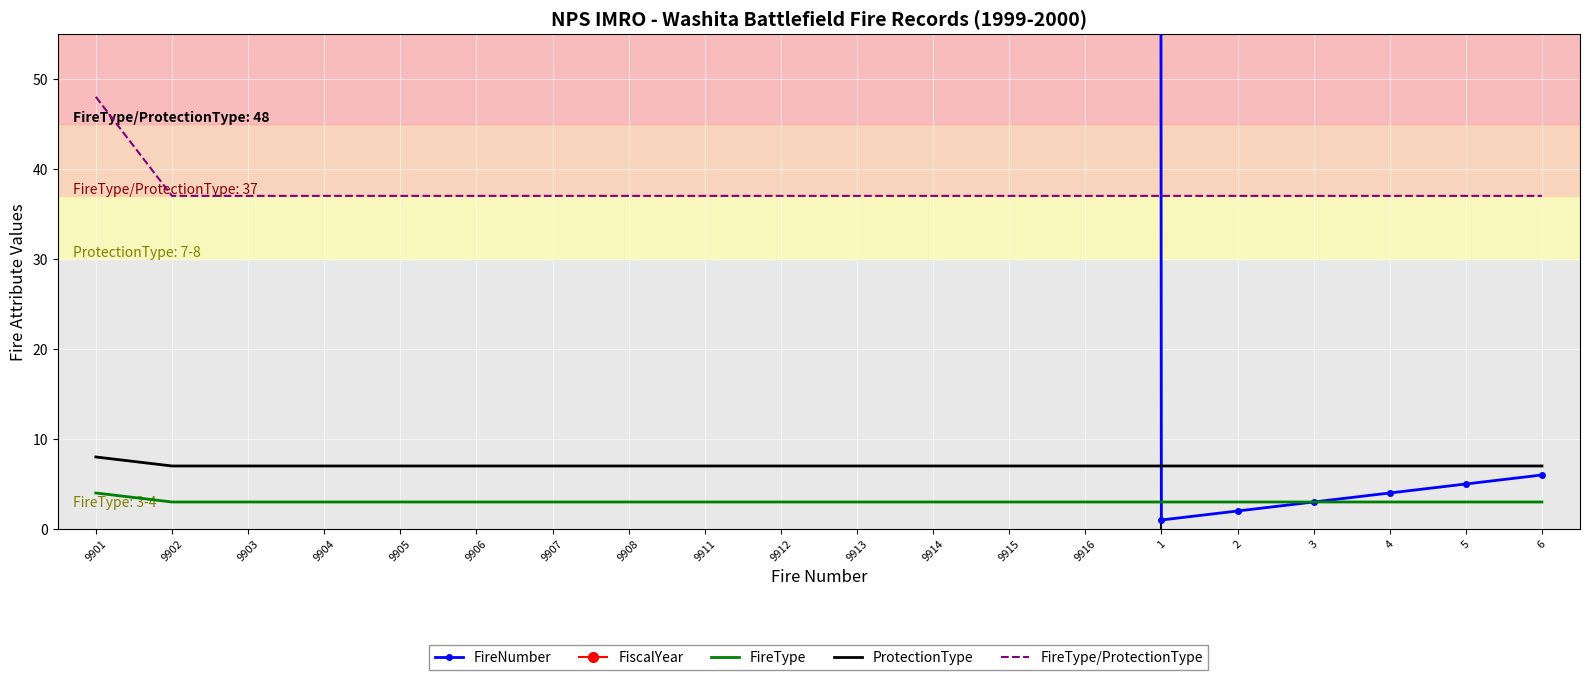

True or false: FireType and FiscalYear cross at least once.

False